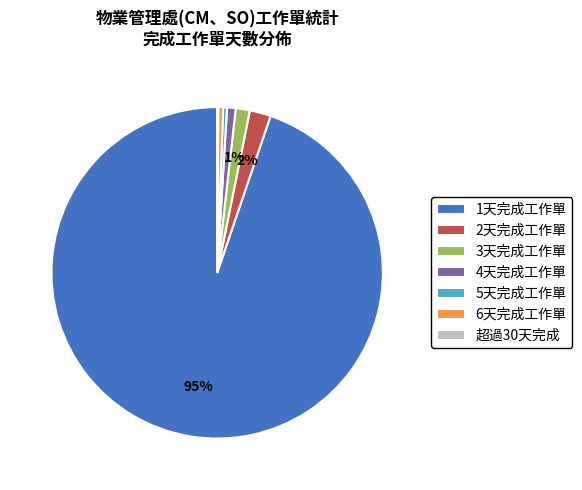

Combined, do 3天完成工作單 and 2天完成工作單 account for over 50%?

No